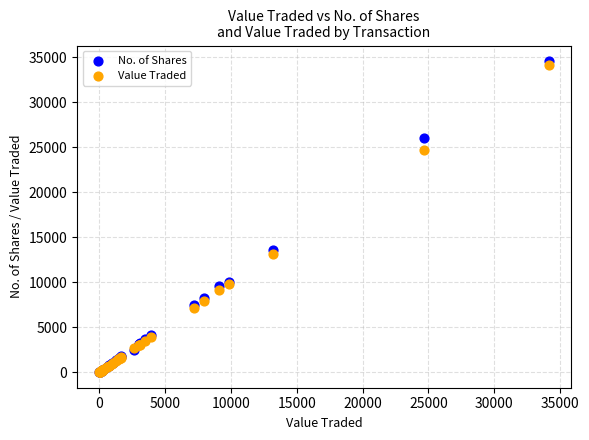

Which series contains the highest Y value?

No. of Shares